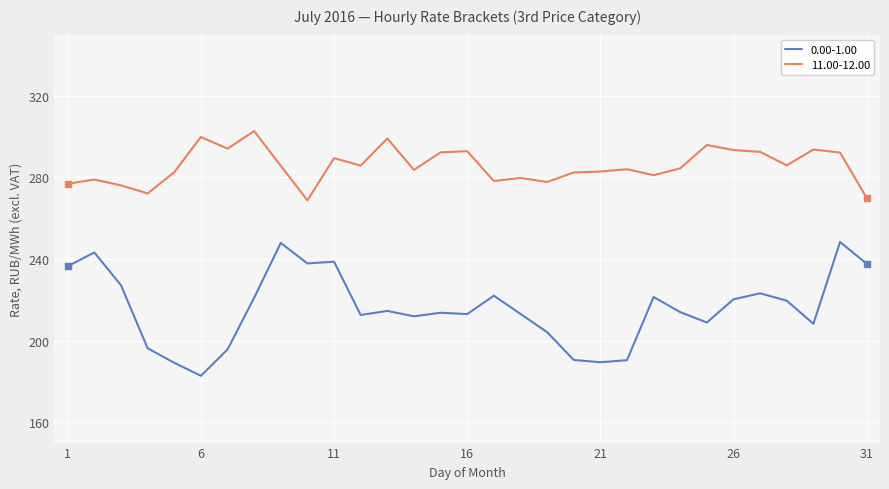

True or false: 11.00-12.00 and 0.00-1.00 intersect in this chart.

False